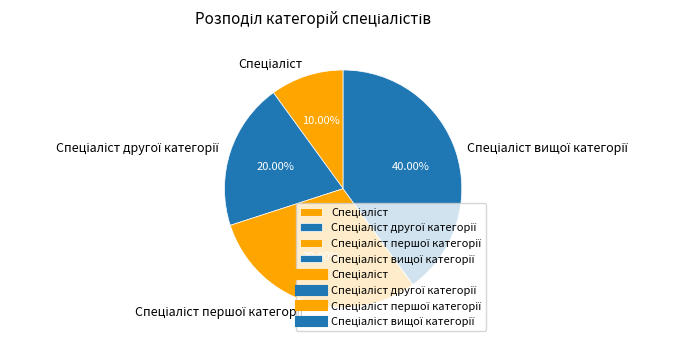

Does any single category account for the majority?

No